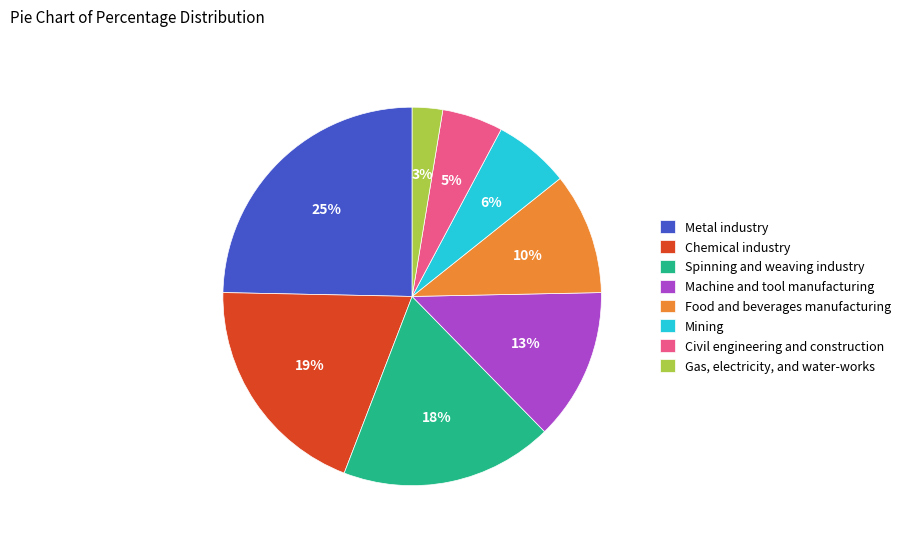

Do Spinning and weaving industry and Metal industry together represent more than half of the pie?

No